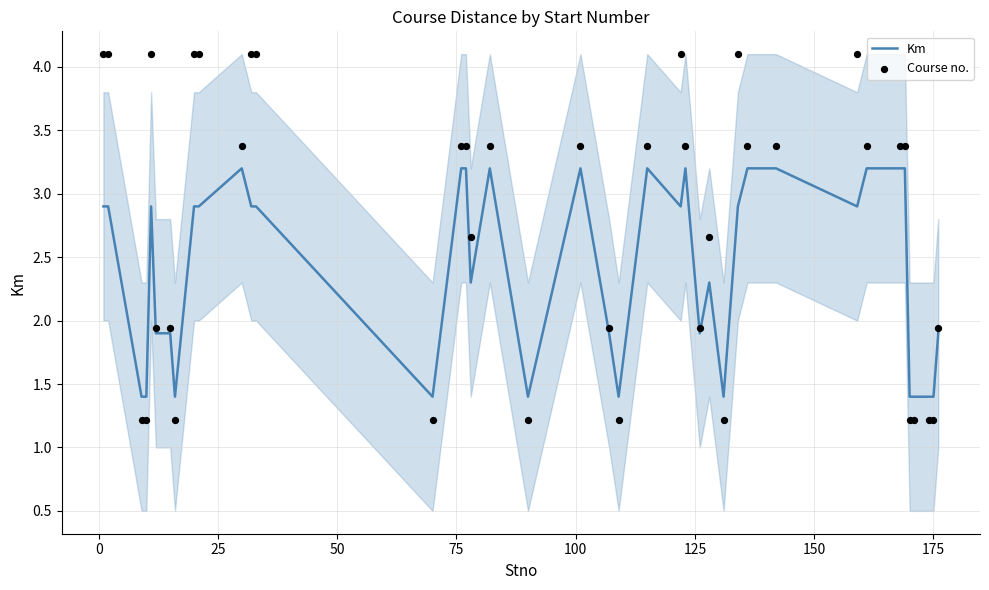

Which series has the largest total across all categories?

Course no.